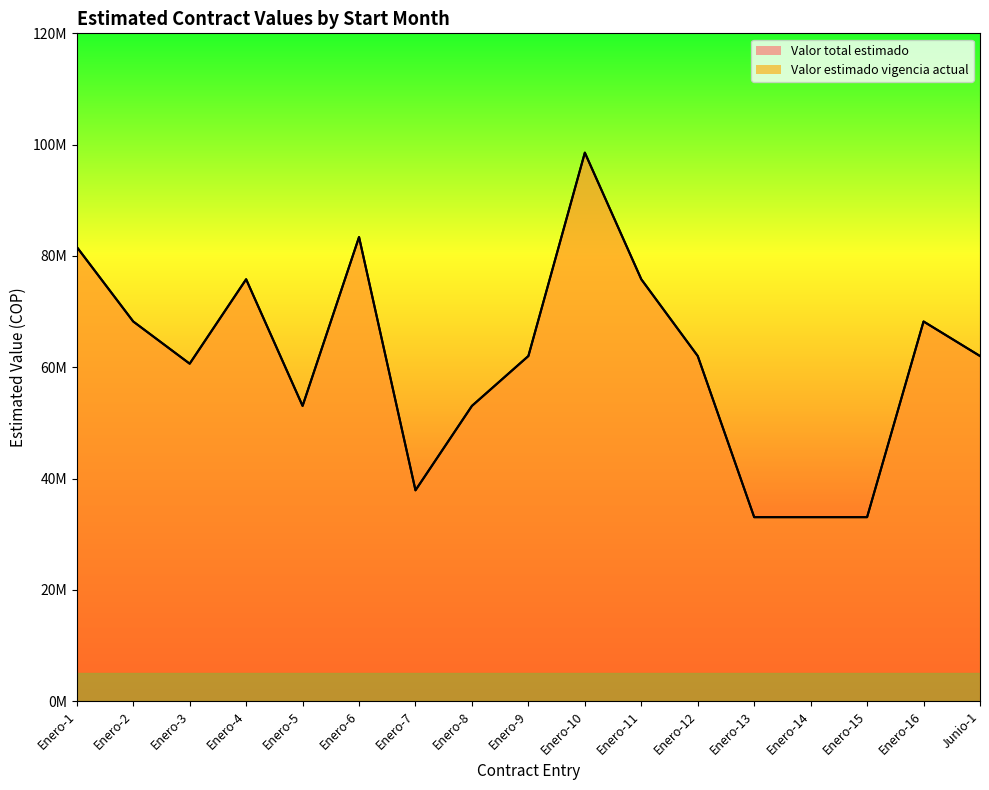

Which series has the largest total across all categories?

Valor total estimado